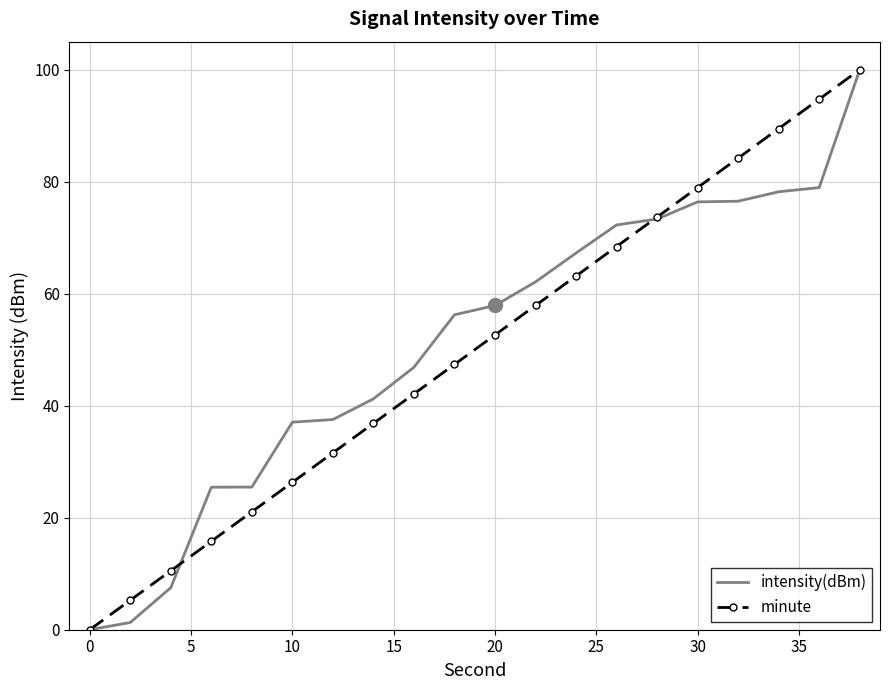

True or false: minute and intensity(dBm) intersect in this chart.

True